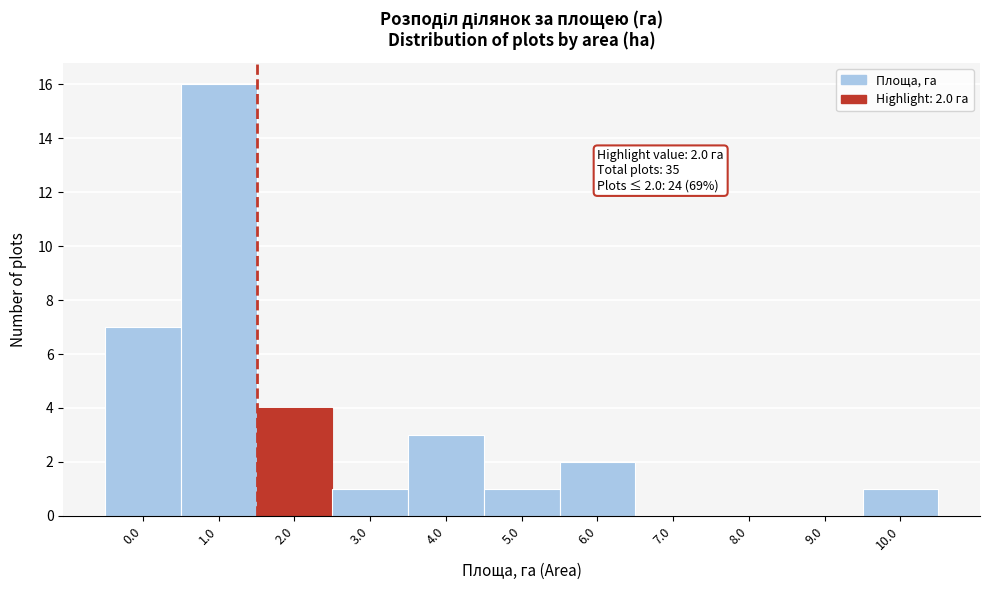

Reading right to left, extract all data points from this chart.

10.0=1	9.0=0	8.0=0	7.0=0	6.0=2	5.0=1	4.0=3	3.0=1	2.0=4	1.0=16	0.0=7